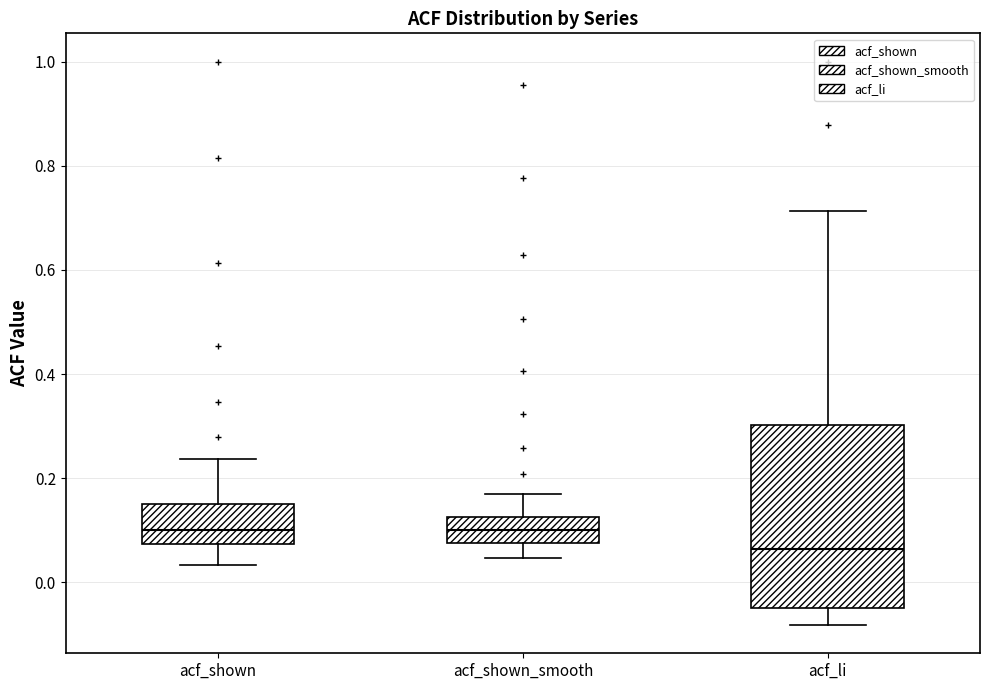

Which box is the tallest, from its lower edge to its upper edge?

acf_li